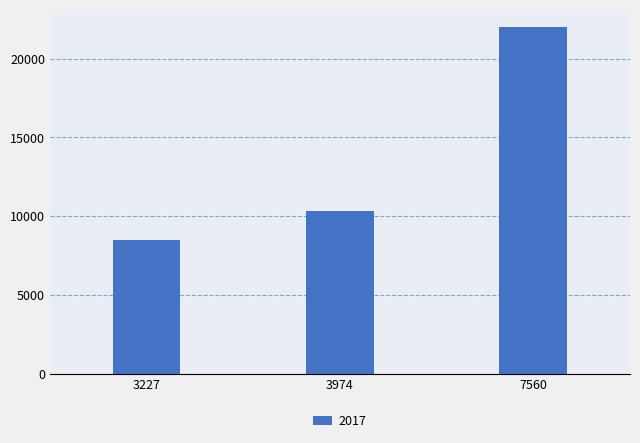

What is the sum of the values at 3974 and 3227?

18791